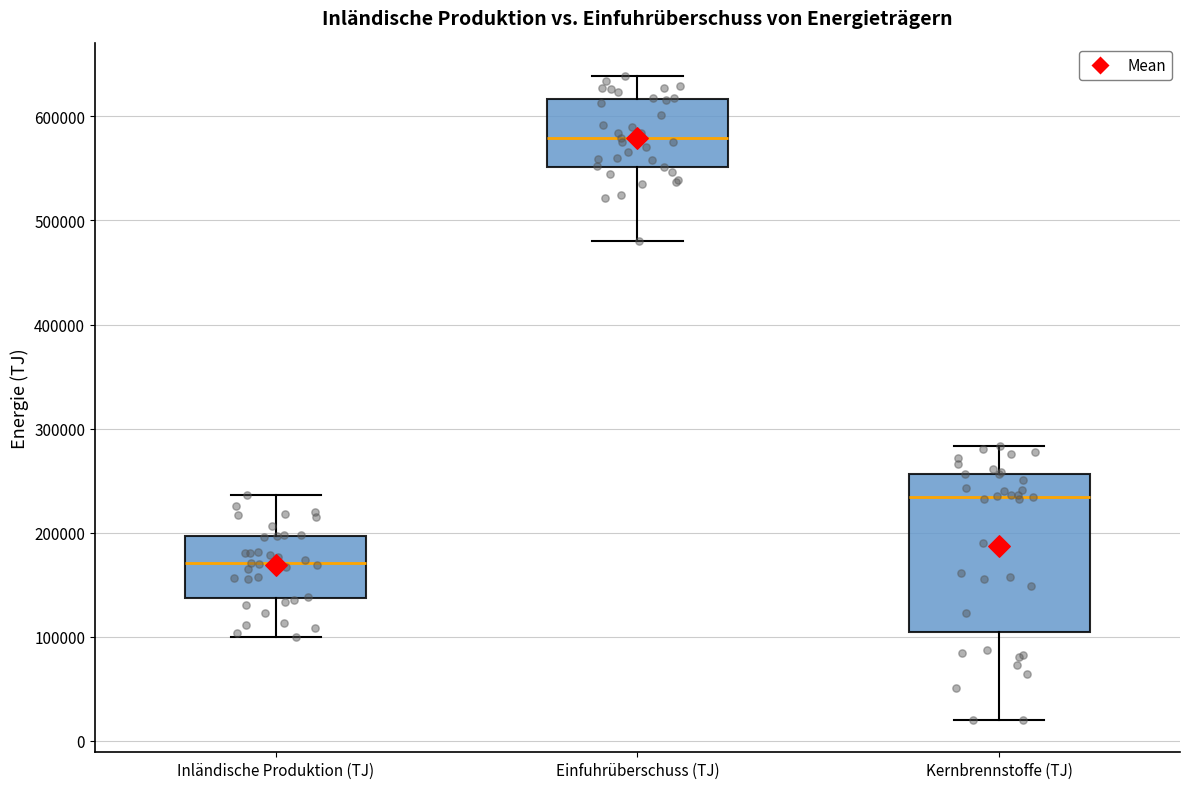

Where does the median line of the box for Kernbrennstoffe (TJ) sit on the y-axis? The values are not printed on the chart, so give them approximately, as read against the axis.

230000